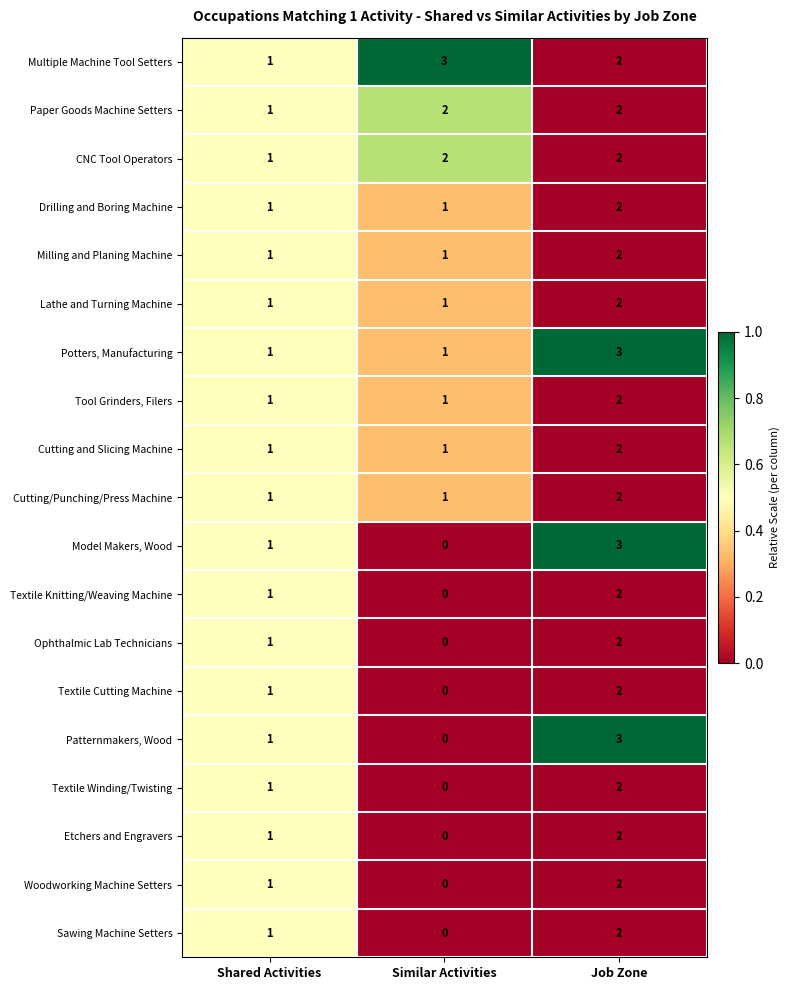

Count the Etchers and Engravers values in the range 0 to 2.

3